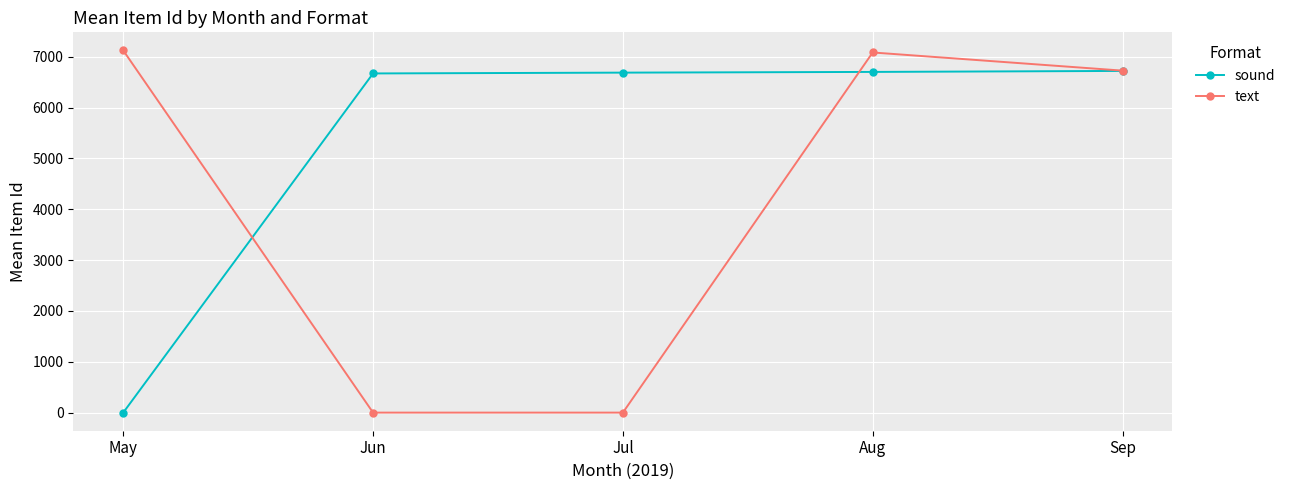

How many lines are shown in the chart?

2